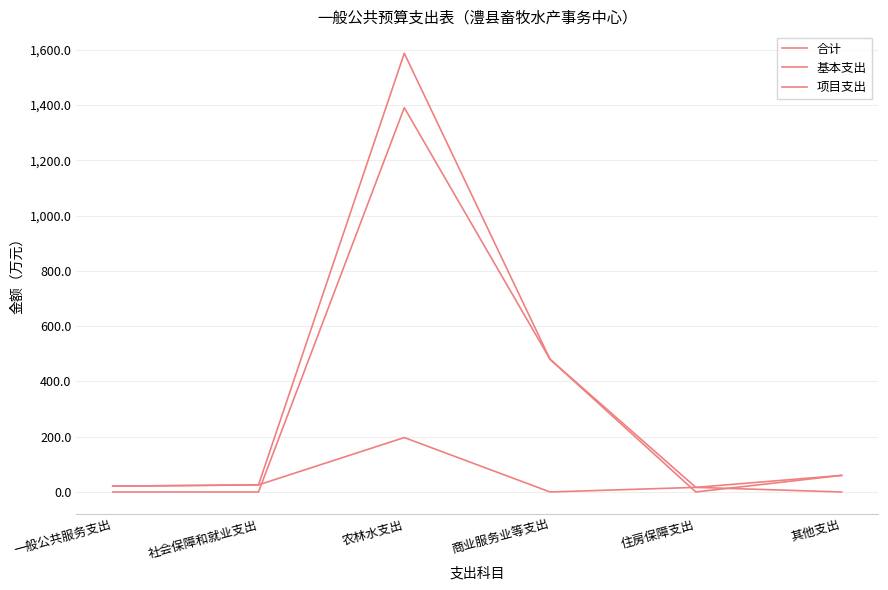

Between 一般公共服务支出 and 商业服务业等支出, which is larger?

商业服务业等支出